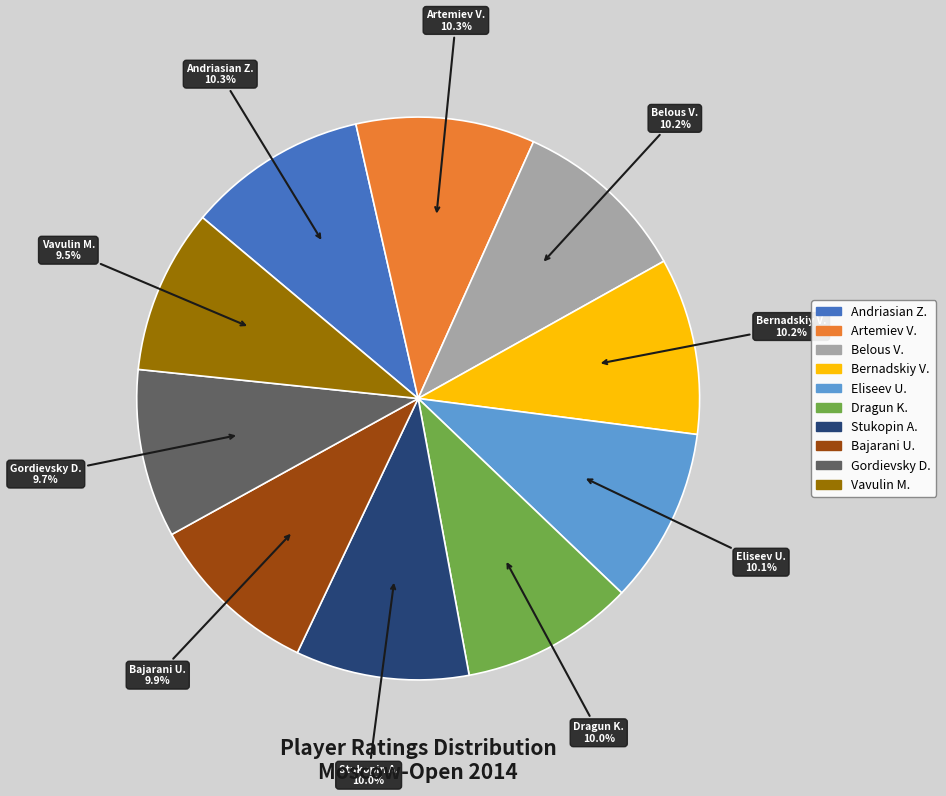

Is there any slice that represents more than half of the pie?

No